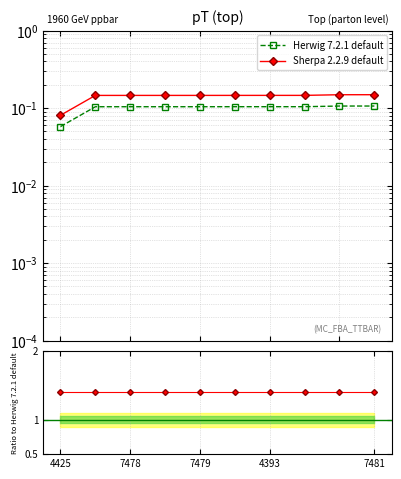

True or false: Herwig 7.2.1 default and Sherpa 2.2.9 default cross at least once.

False